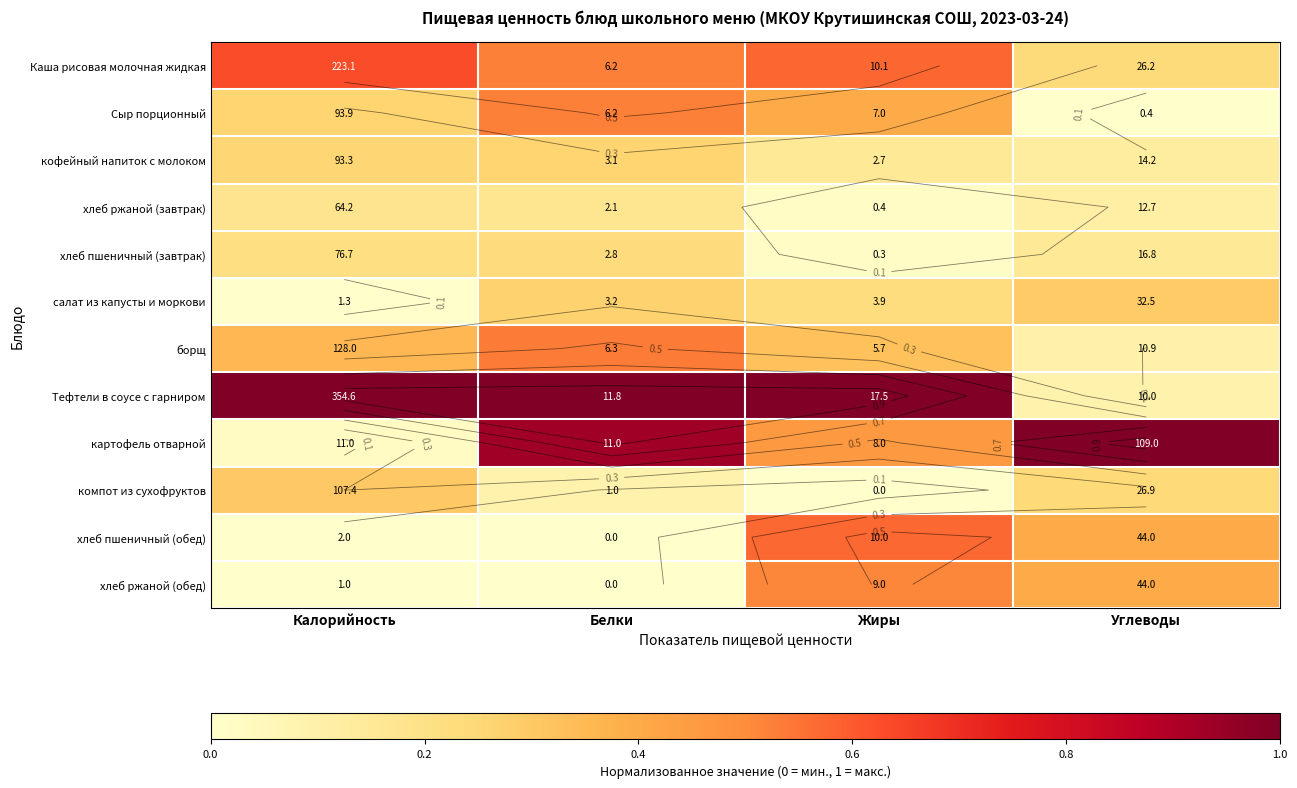

What is the greatest value displayed?

1.0